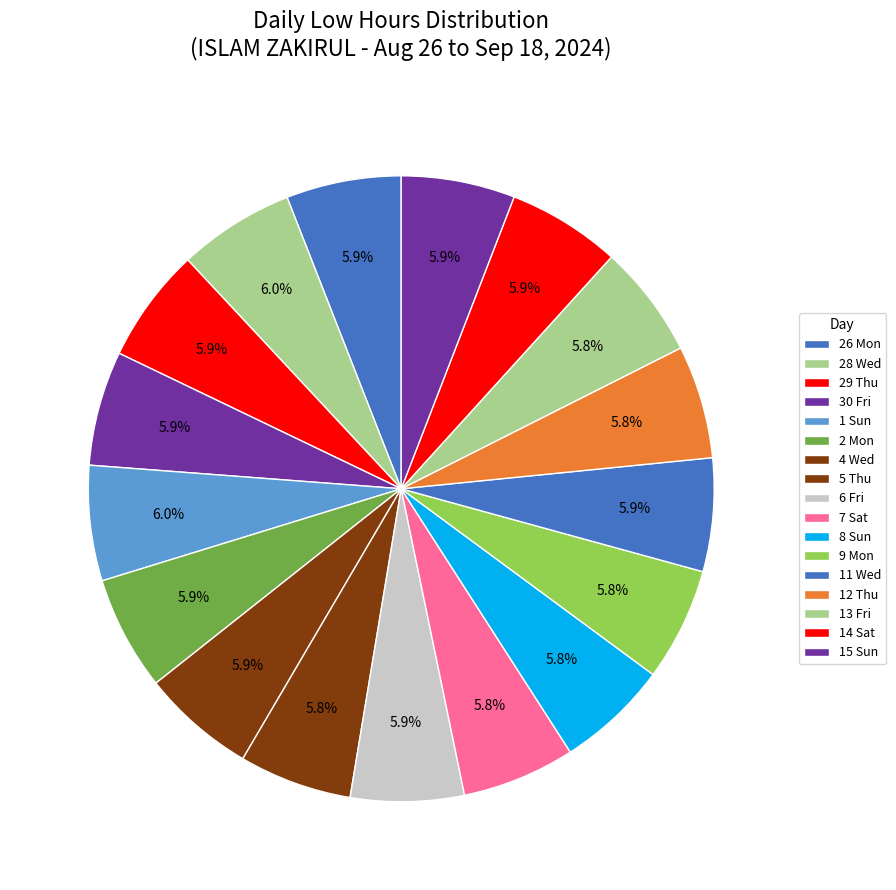

How many slices are in this pie chart?

17